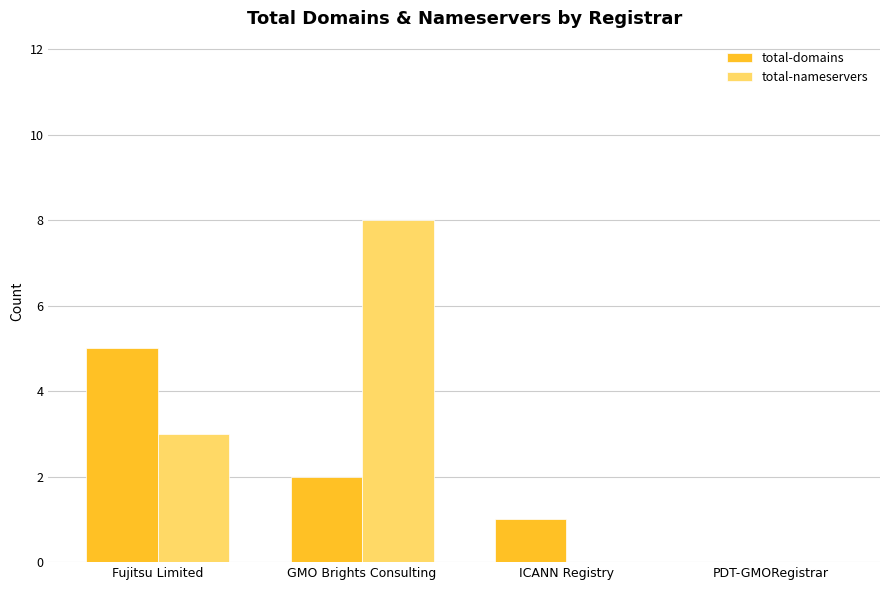

Does the chart contain stacked bars?

No